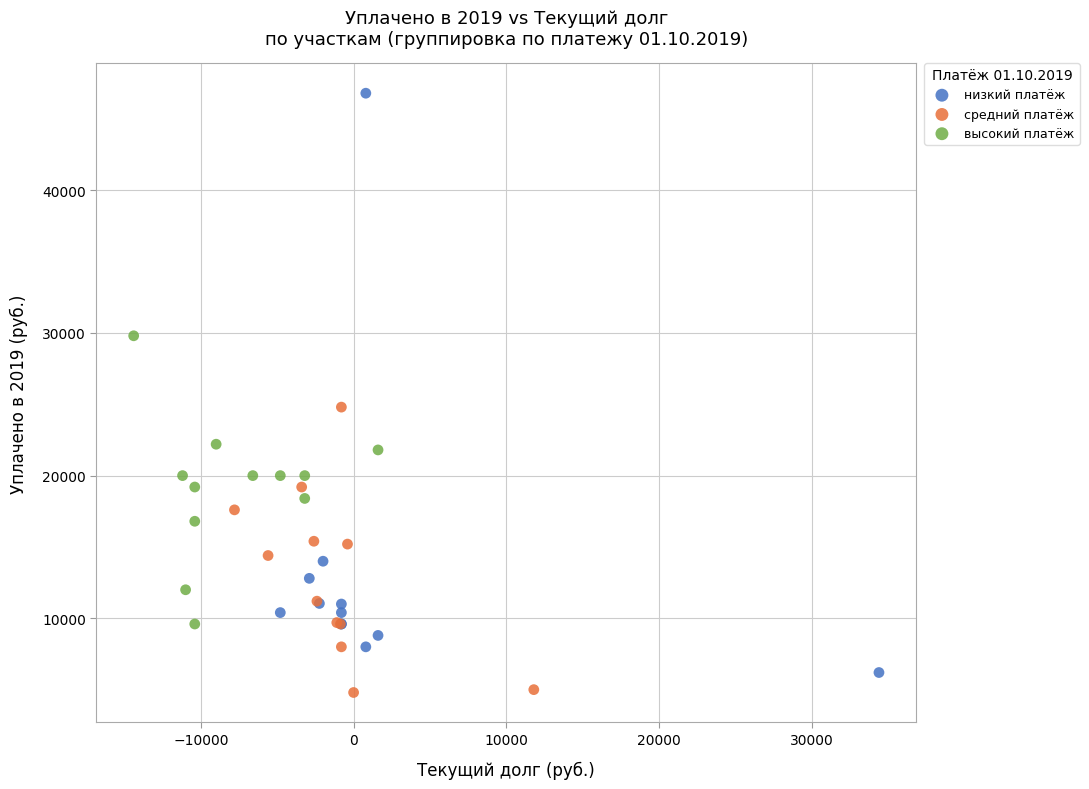

Which series has the largest Y range (max minus min)?

низкий платёж